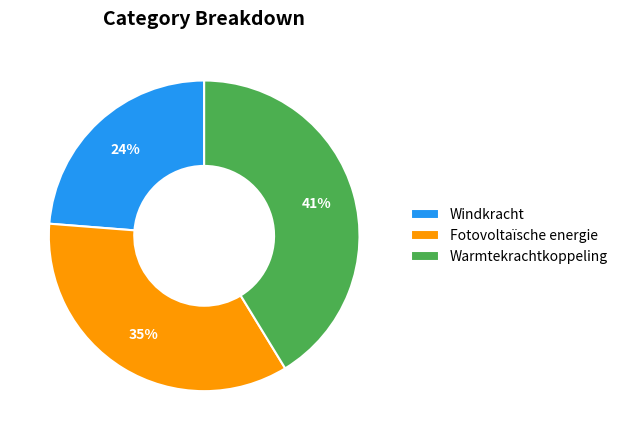

Does Warmtekrachtkoppeling represent more than half of the total?

No